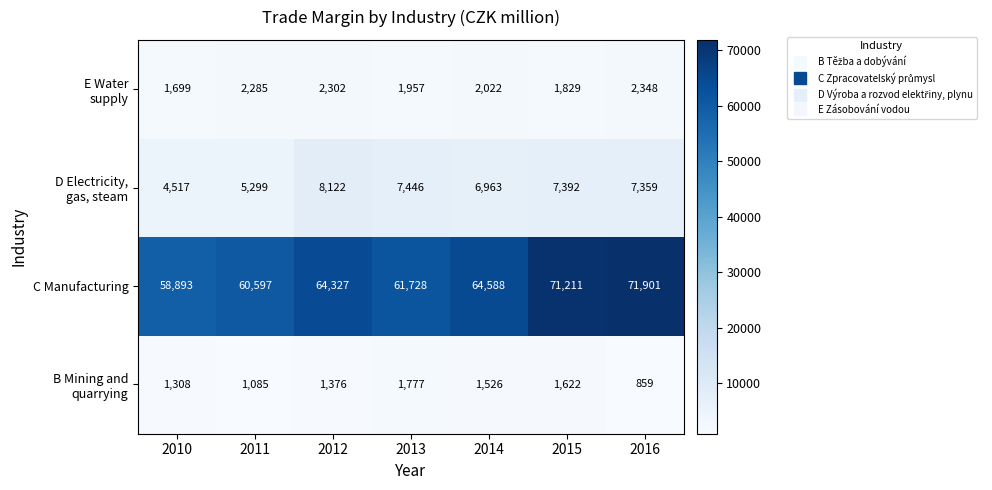

Which series has the widest spread of values?

C Manufacturing